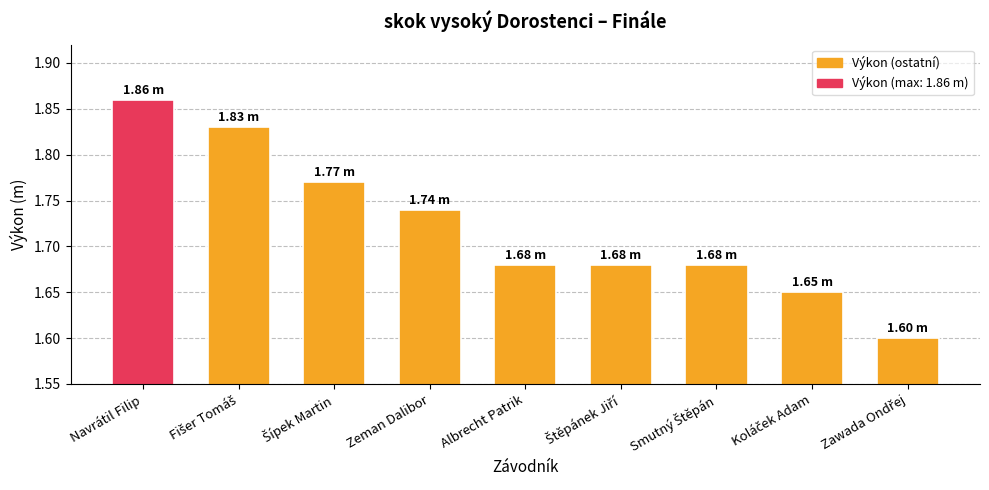

How many bars are there in total?

9